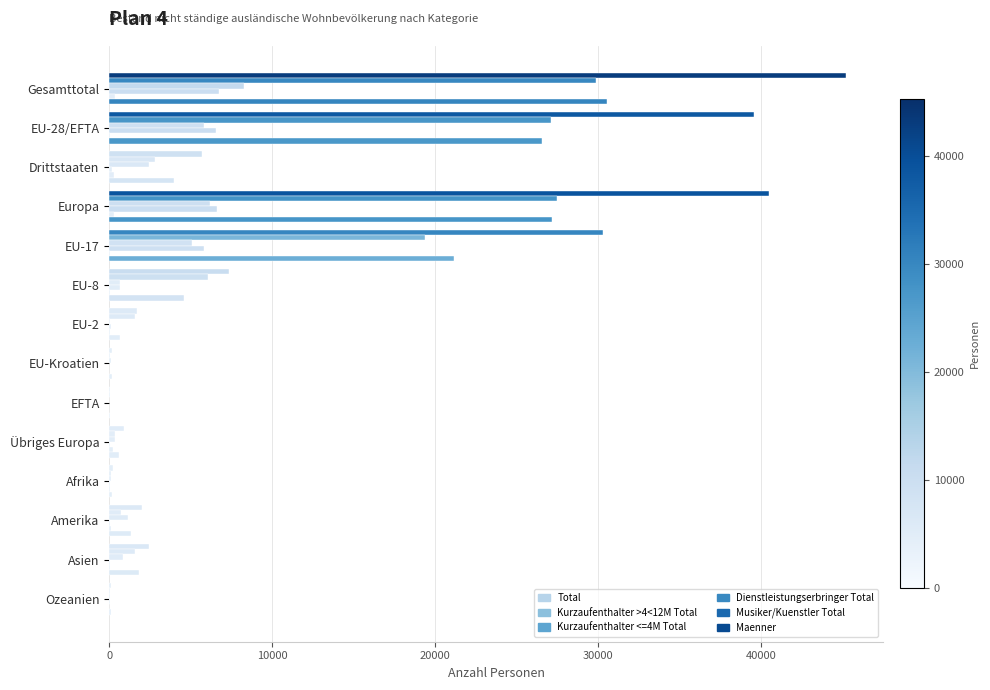

What position from the left is Europa?

4